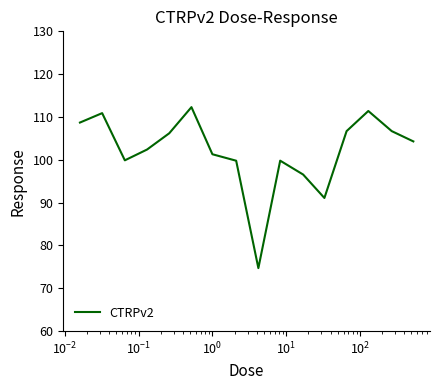

Count the number of data series in this chart.

1